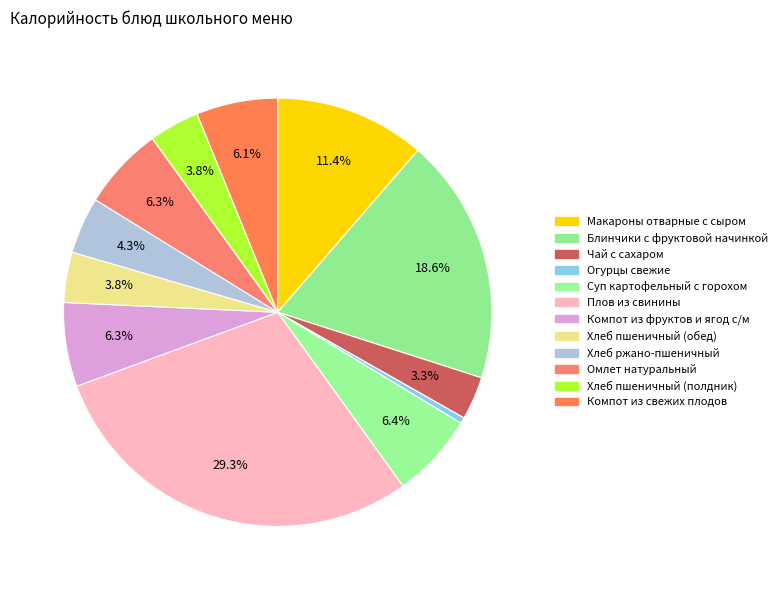

Count the number of slices in the pie.

12